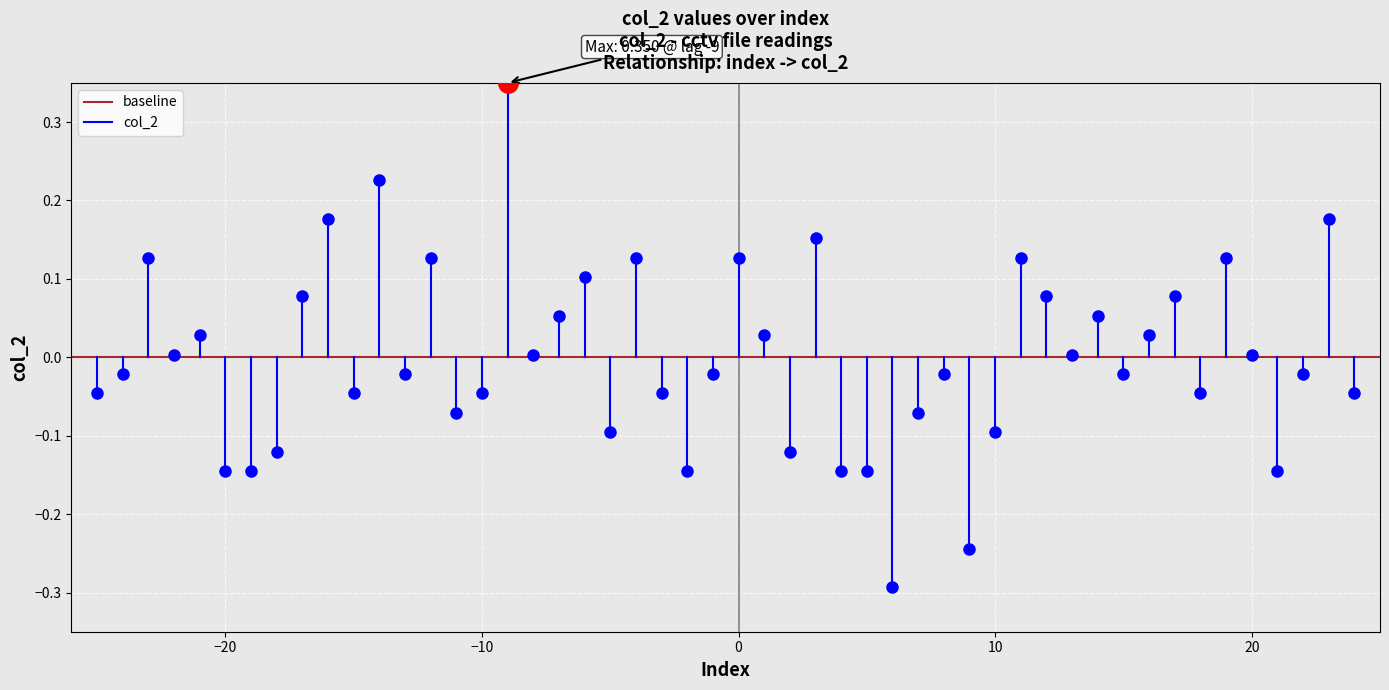

What are all the series names shown in the legend?

baseline, col_2